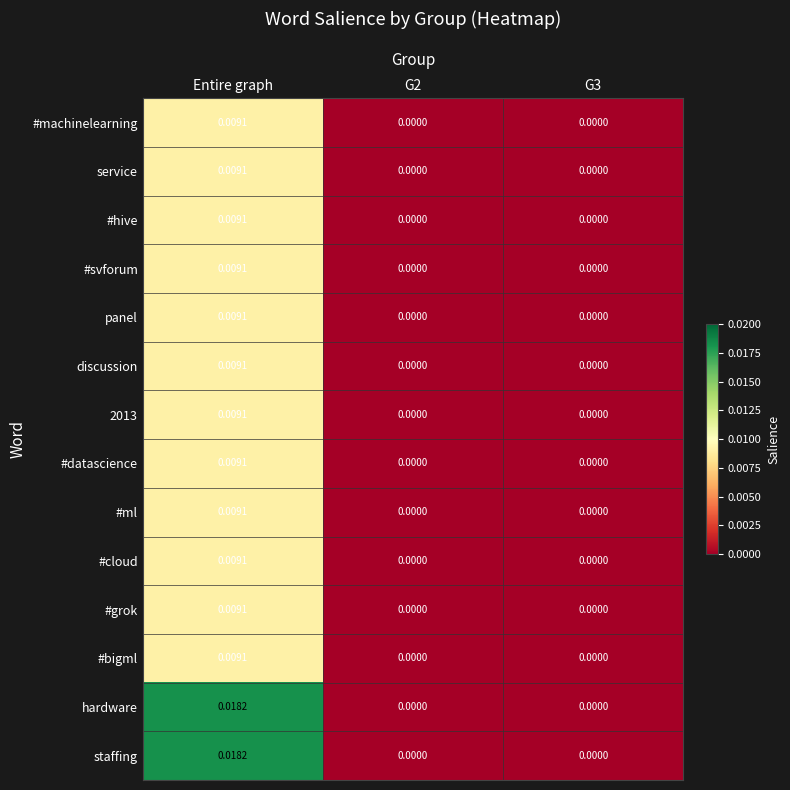

At which category does the chart reach its peak across all series?

Entire graph